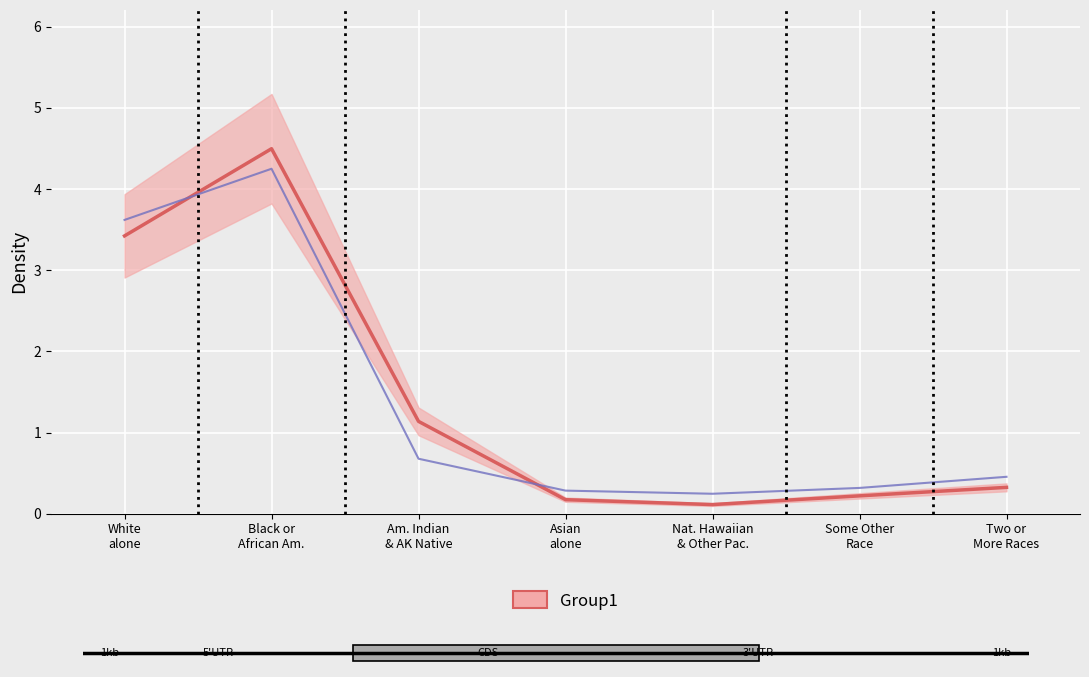

What is the difference between the National values at Some Other
Race and Nat. Hawaiian
& Other Pac.?

0.1